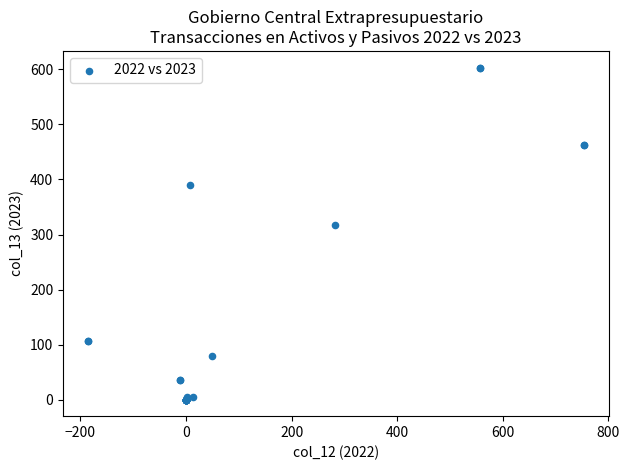

What Y value in the scatter plot is closest to 301?

317.9